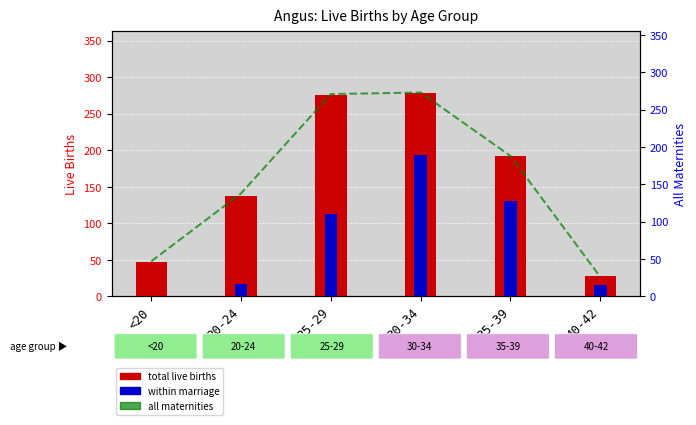

What is the difference between the maximum and second lowest values in the Within Marriage series?

178